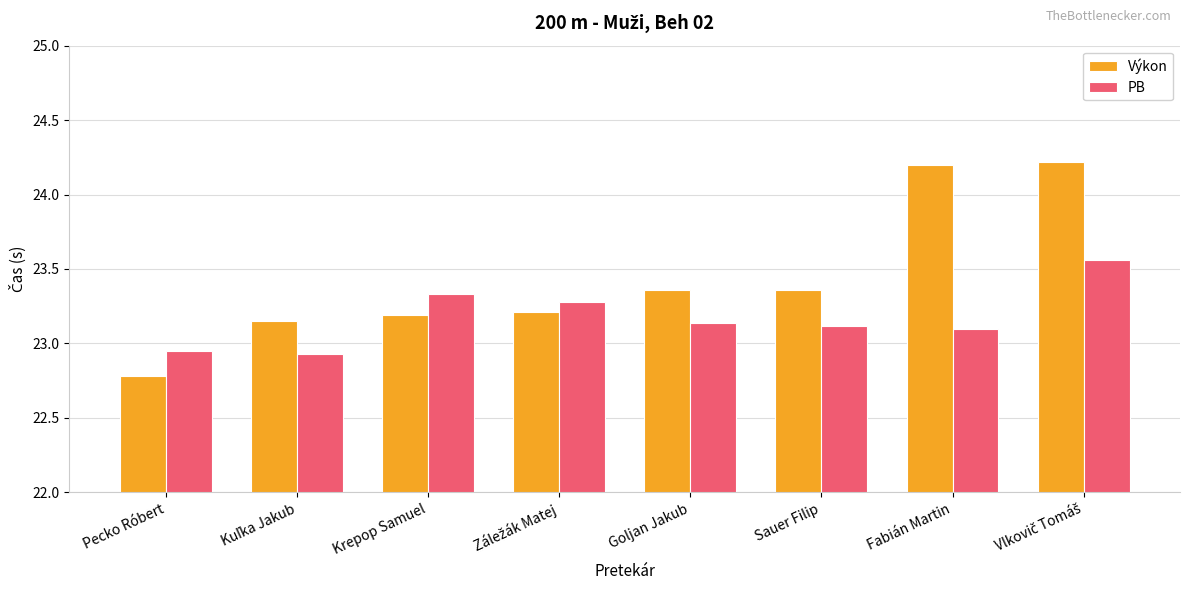

How many bars are there in total?

16